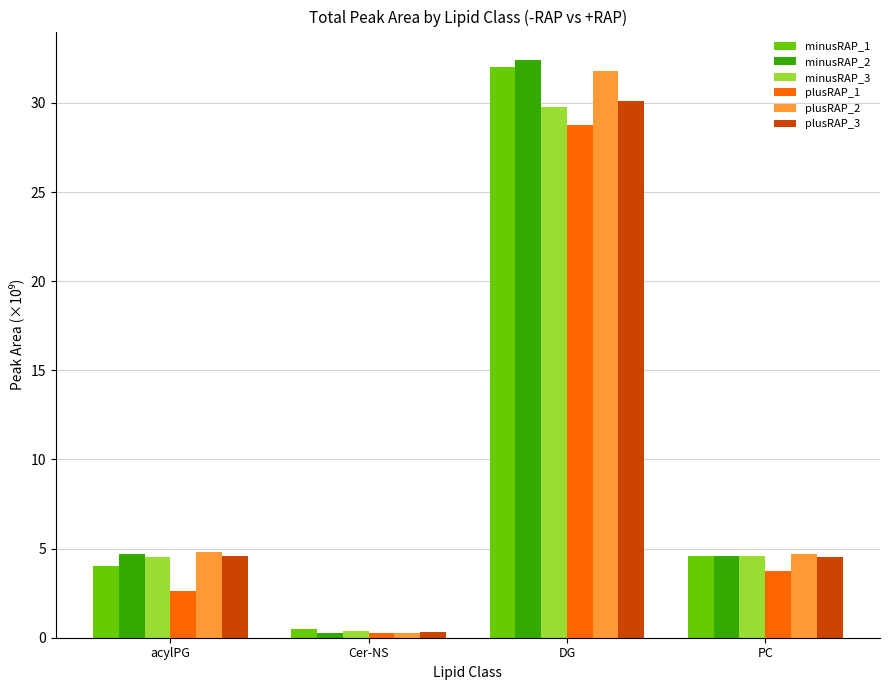

Are the bars grouped side by side (vs. stacked)?

Yes